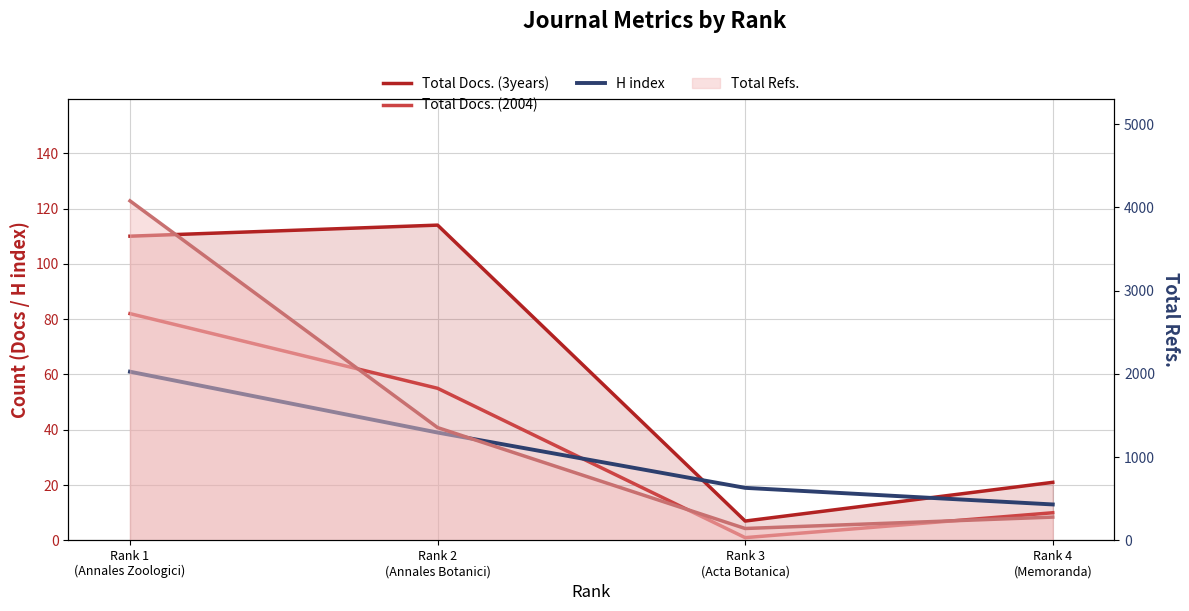

Count the H index values in the range 19 to 61.

3